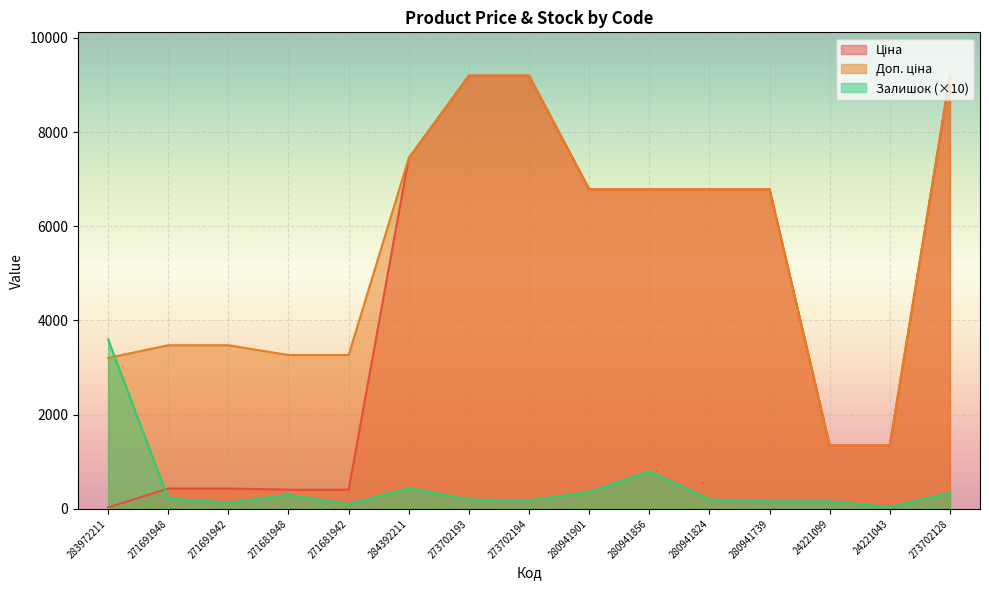

At which category is the sum across all series the highest?

273702128